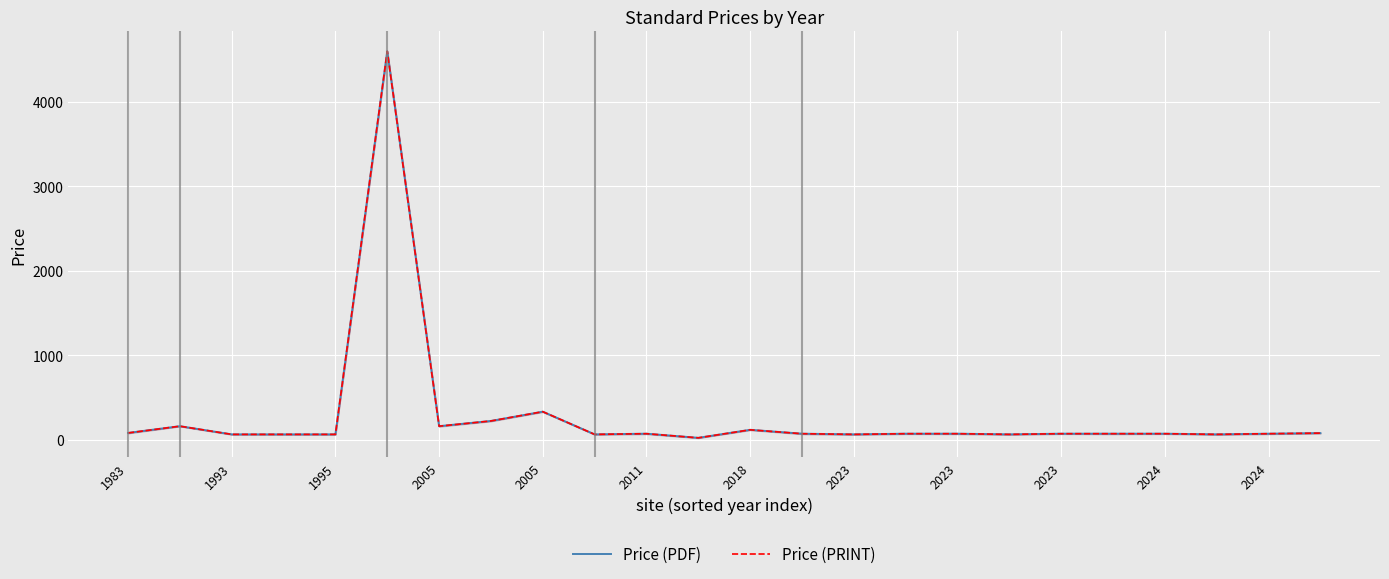

At 15, list the series in order from smallest to largest.

Price (PDF), Price (PRINT)